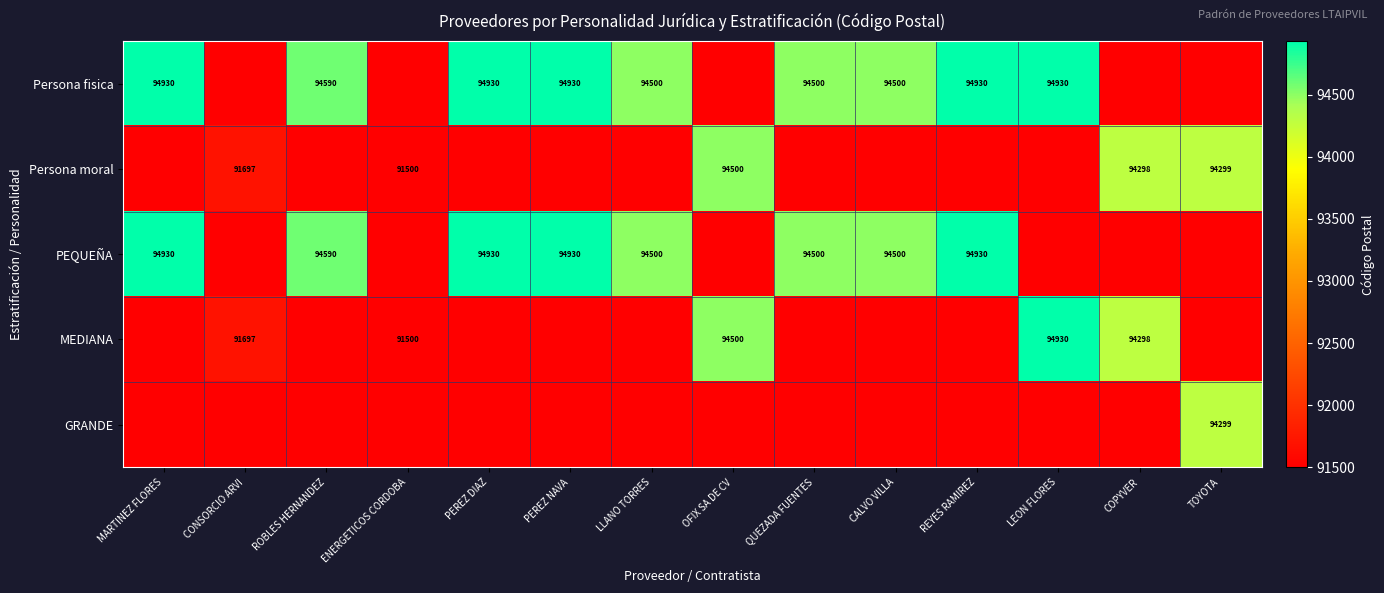

Which has a higher value, ROBLES HERNANDEZ or PEREZ DIAZ?

PEREZ DIAZ